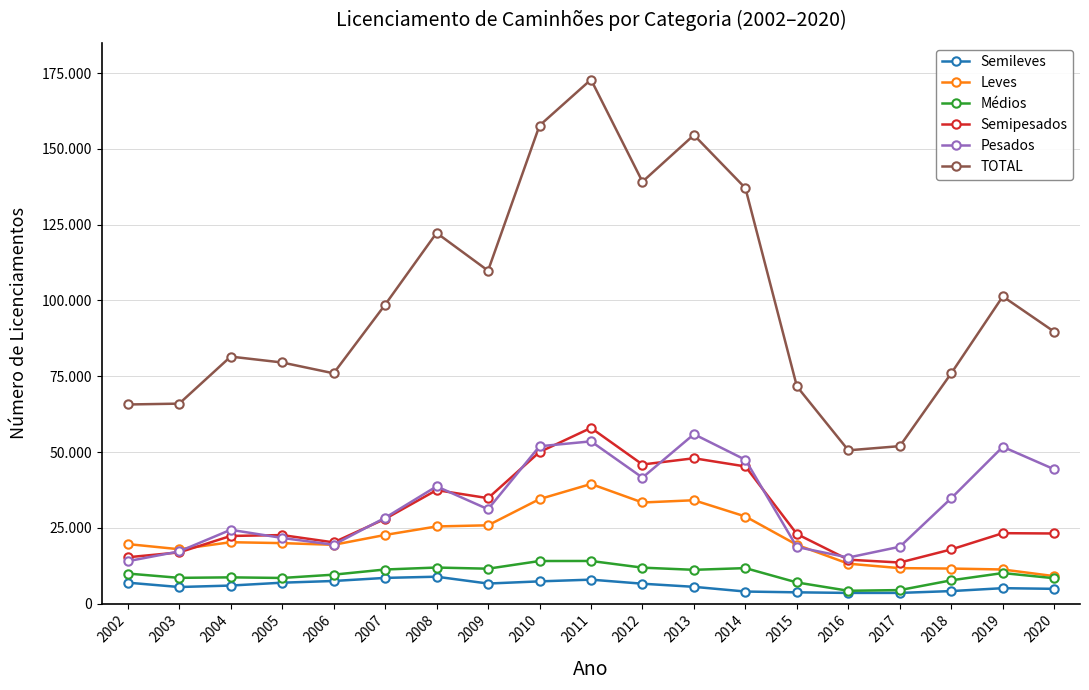

Does the chart have visible grid lines?

Yes